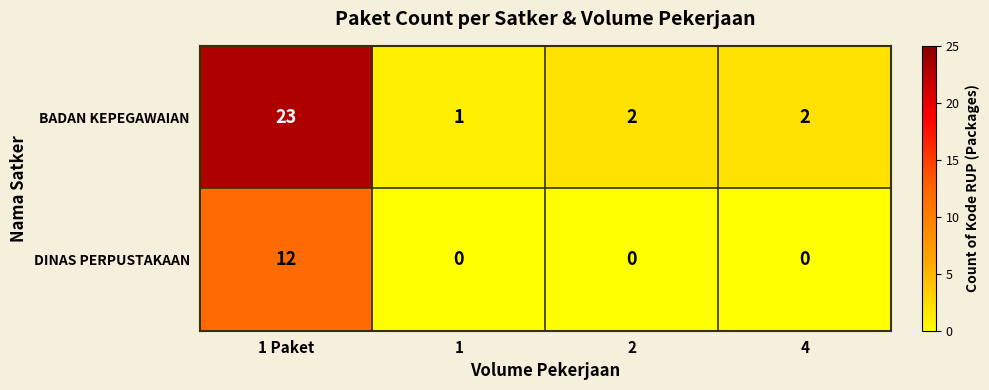

At which category is the sum across all series the highest?

1 Paket